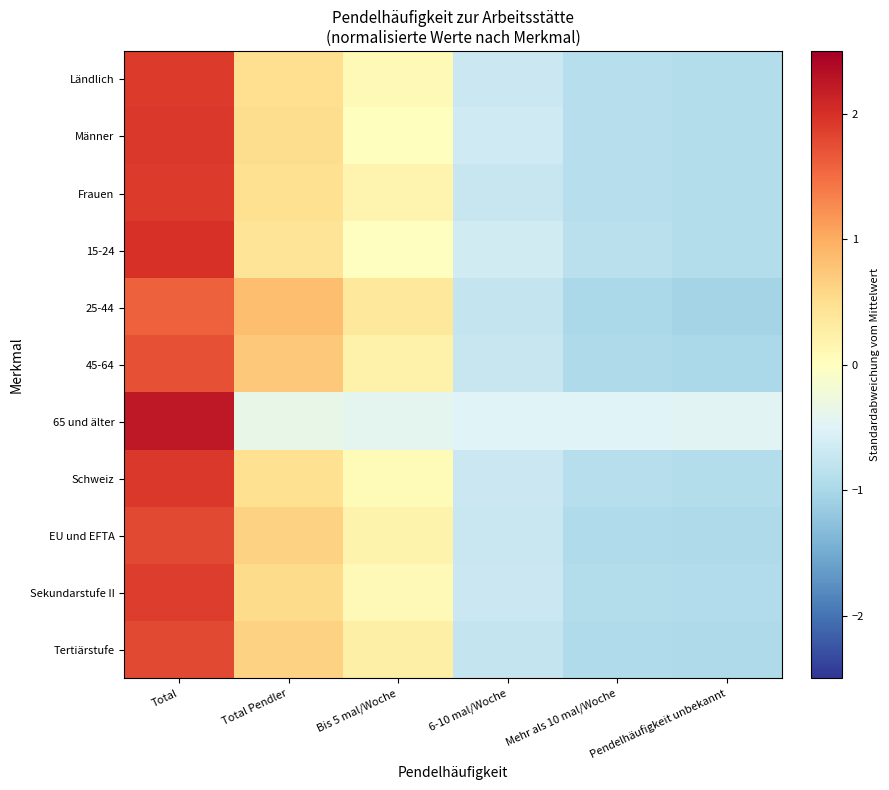

What is the maximum value shown in the chart?

2.2